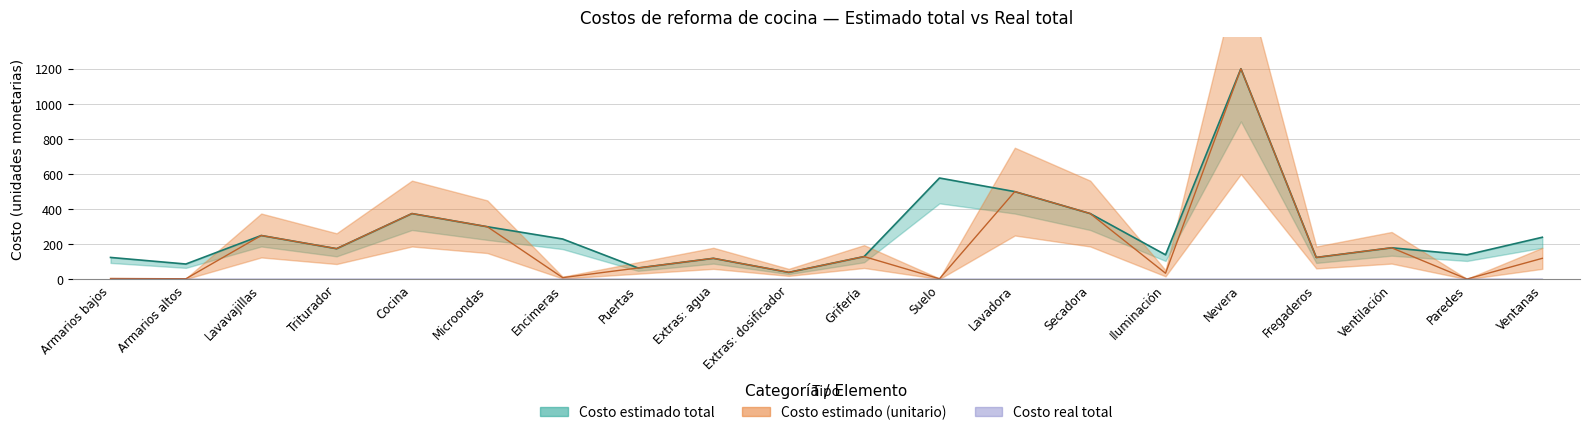

Where is the first local minimum for Costo estimado total?

Armarios altos